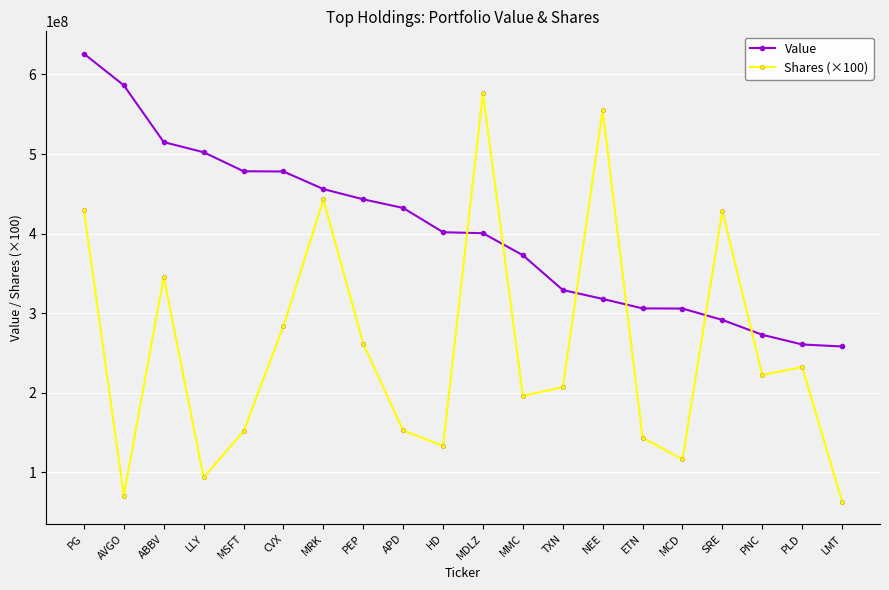

What is the average value of the Shares (×100) series?

255194810